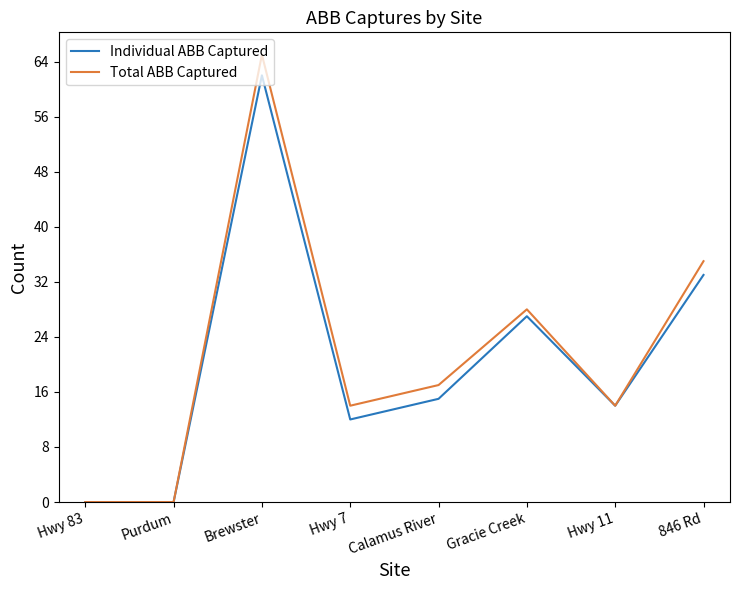

What is the difference between the second highest and second lowest values in the Total ABB Captured series?

35